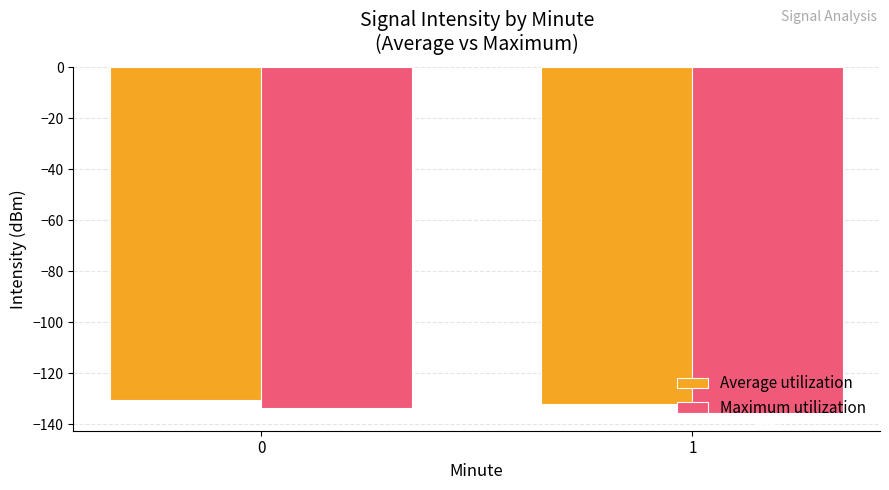

What is the difference between the highest and lowest values at 0?

3.5